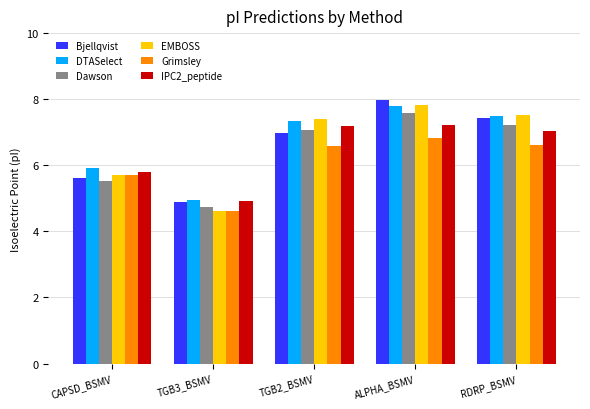

What position from the right is TGB3_BSMV?

4